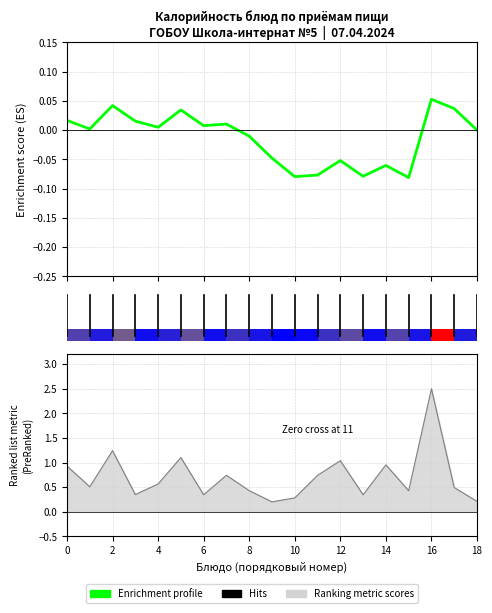

Which label corresponds to the smallest value in the chart?

15